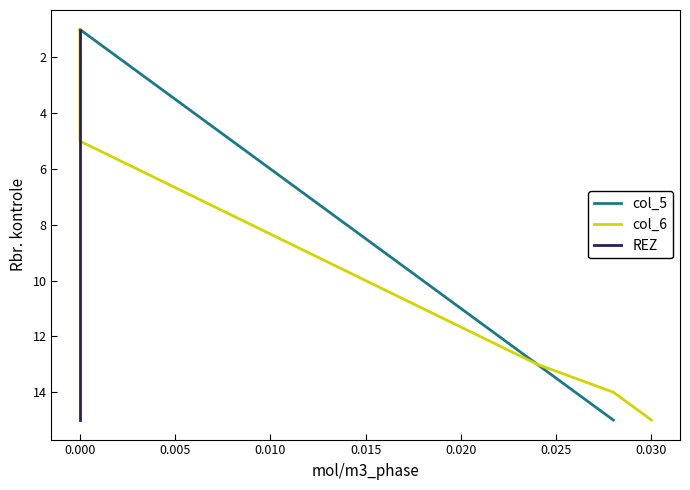

The value of col_5 at 0.010 is 2. True or false?

False